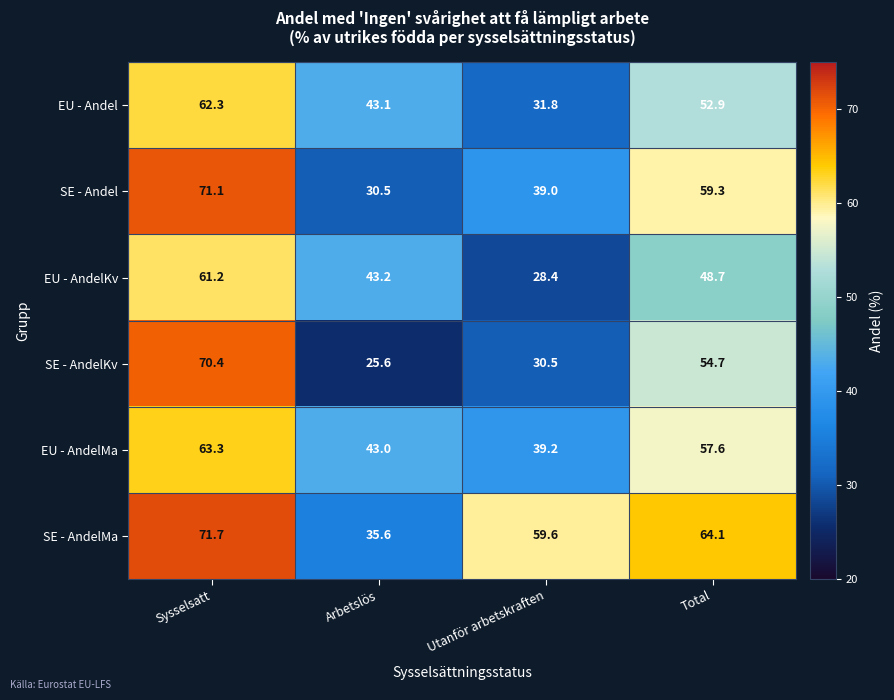

What is the greatest value displayed?

71.7